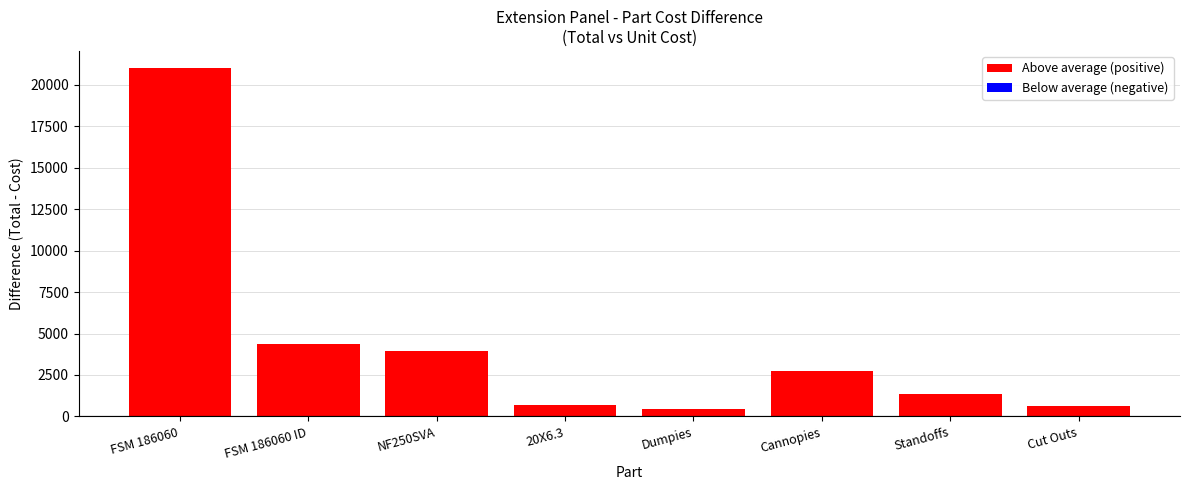

Approximately how many times larger is the value at NF250SVA compared to Standoffs?

2.9